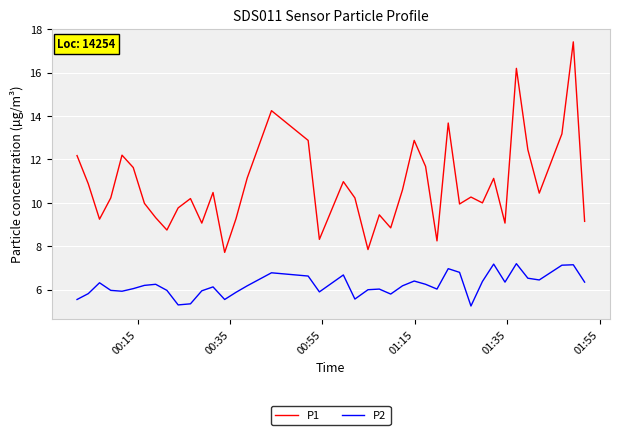

How many interior local valleys does the P2 series have?

10